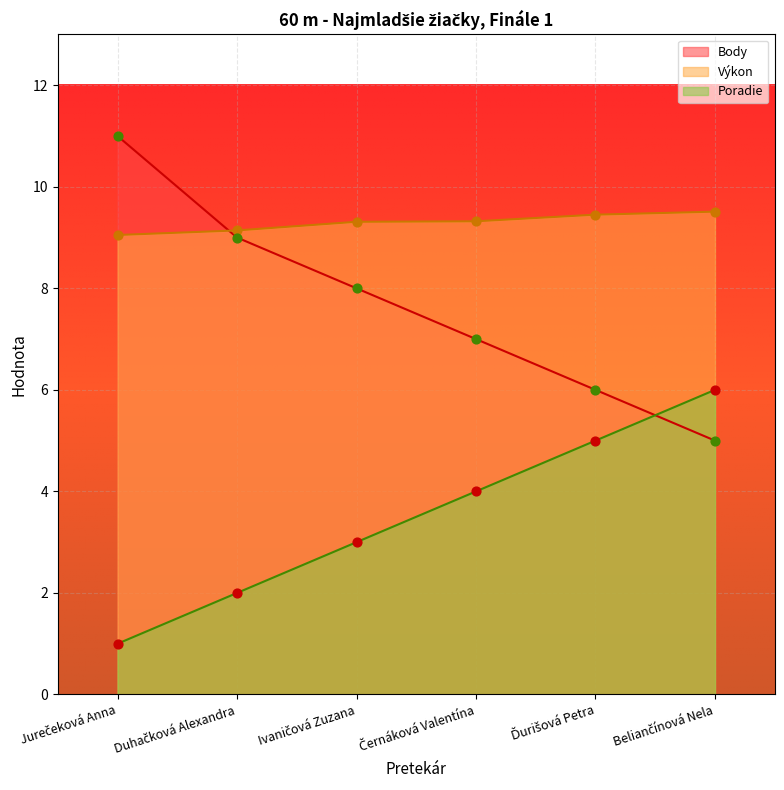

Which series has the largest total across all categories?

Výkon